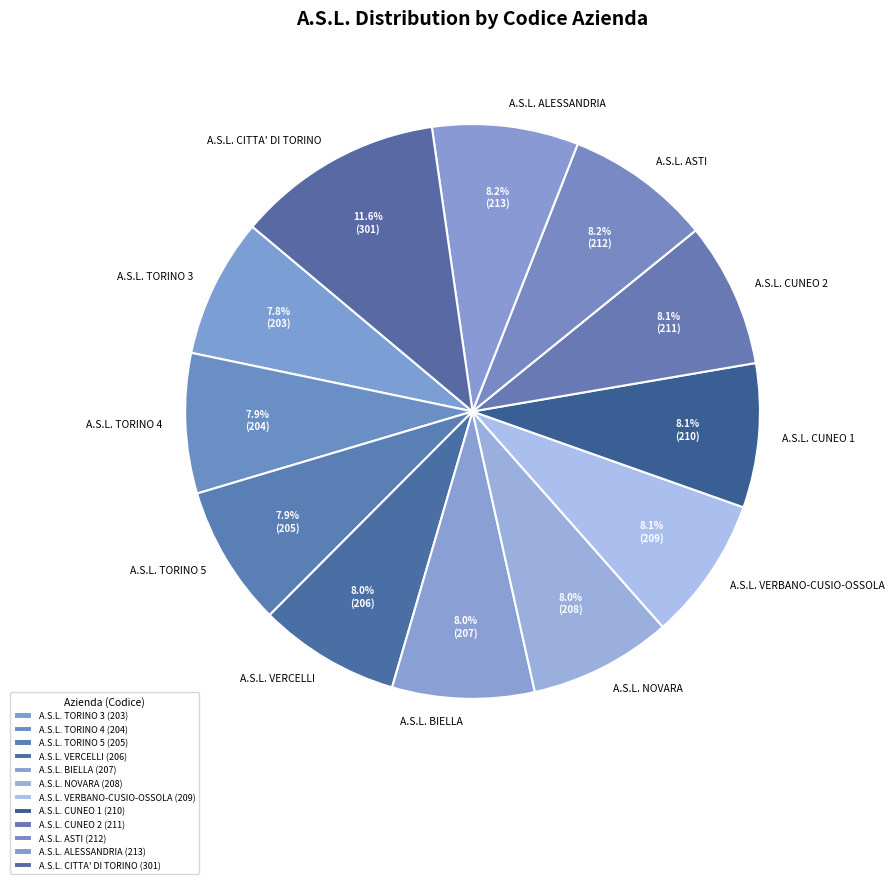

The A.S.L. TORINO 4 slice represents 1% of the pie. True or false?

False